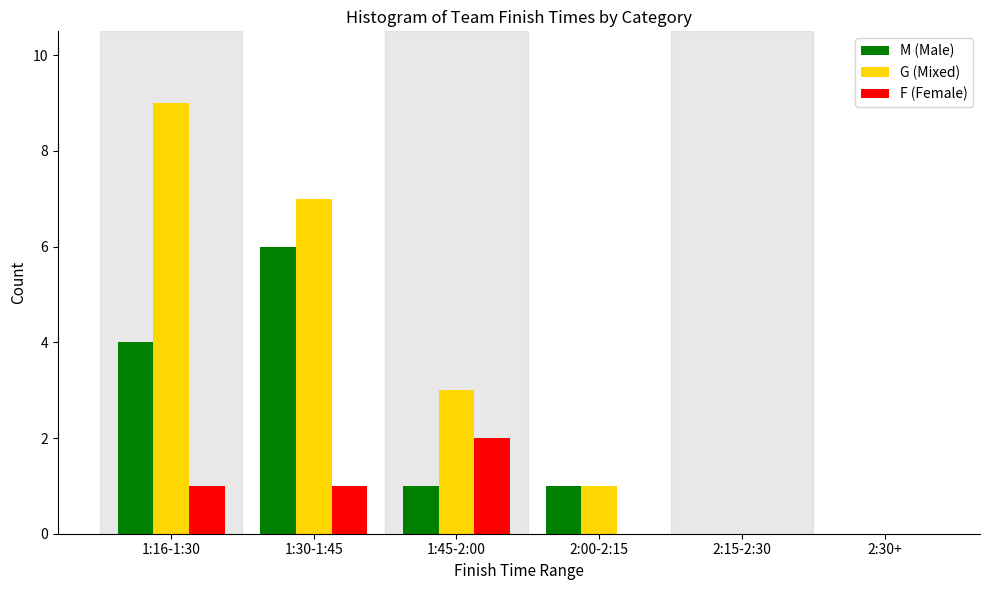

Reading left to right, list all the values displayed in this chart.

M (Male): 1:16-1:30=4	1:30-1:45=6	1:45-2:00=1	2:00-2:15=1	2:15-2:30=0	2:30+=0
G (Mixed): 1:16-1:30=9	1:30-1:45=7	1:45-2:00=3	2:00-2:15=1	2:15-2:30=0	2:30+=0
F (Female): 1:16-1:30=1	1:30-1:45=1	1:45-2:00=2	2:00-2:15=0	2:15-2:30=0	2:30+=0